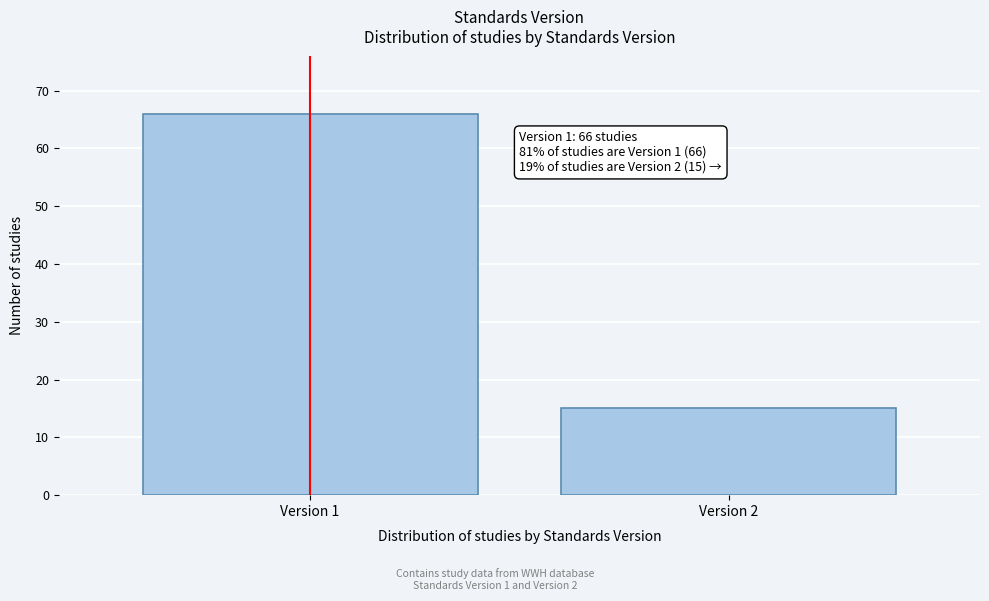

Reading left to right, extract all data points from this chart.

66	15